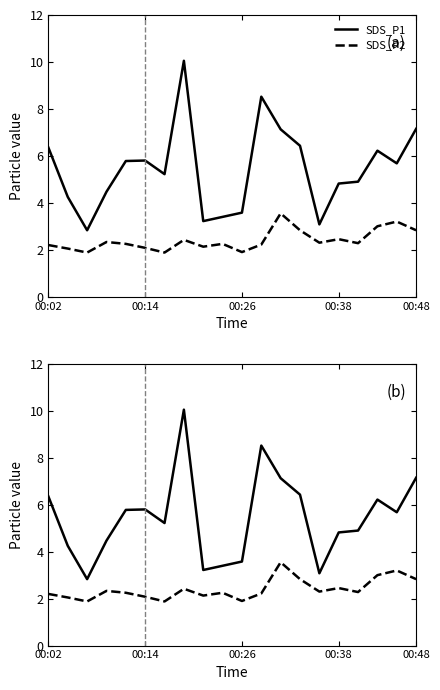

Which series has the largest range (max minus min)?

SDS_P1